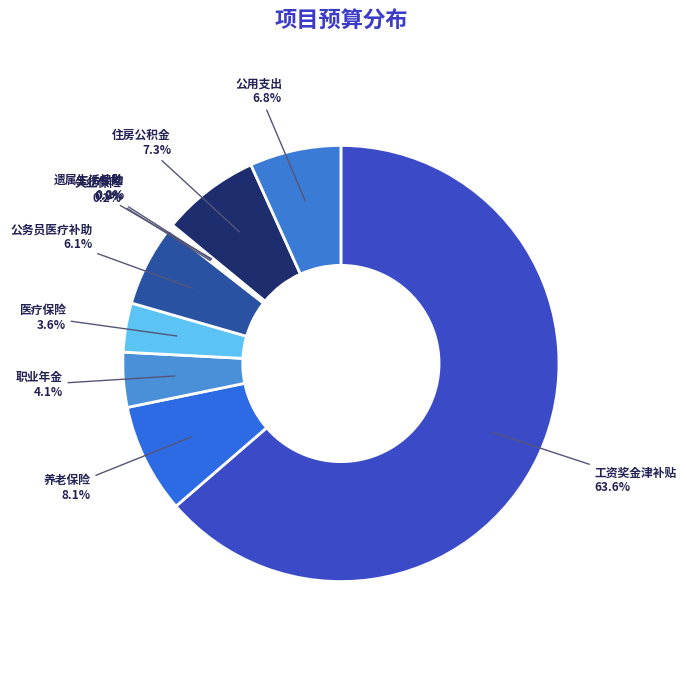

Which slice is the largest?

工资奖金津补贴